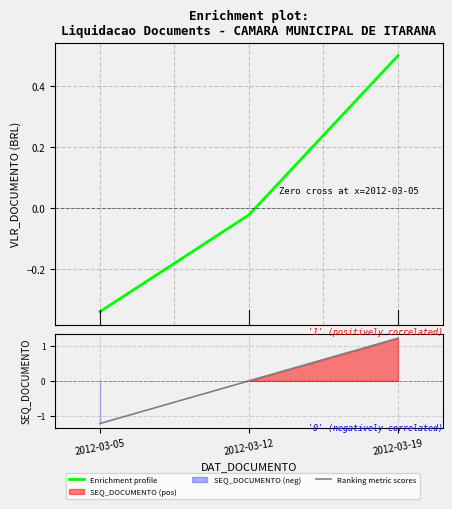

How many lines are shown in the chart?

2